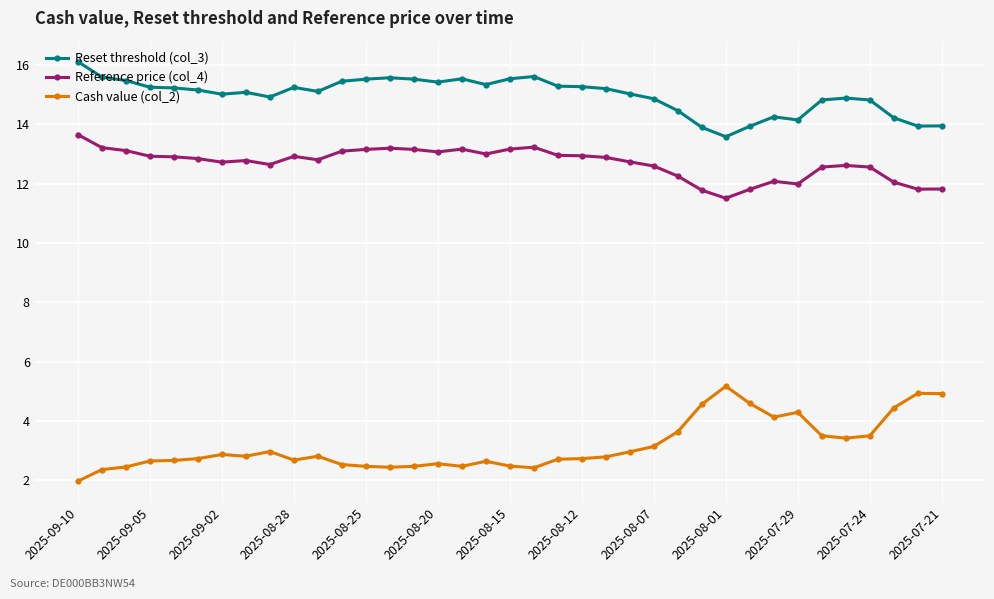

Rank the series by their average value, from highest to lowest.

Reset threshold (col_3), Reference price (col_4), Cash value (col_2)